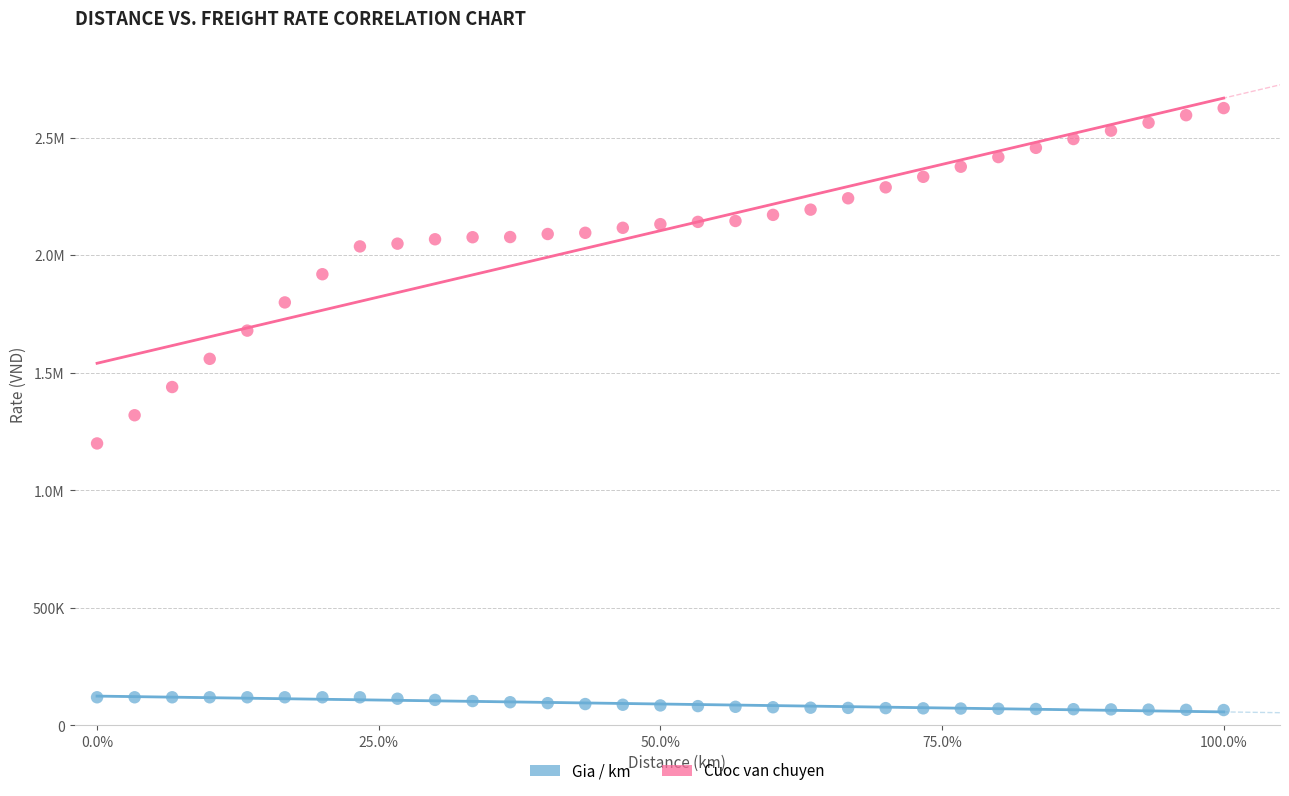

What are all the series names shown in the legend?

Gia / km, Cuoc van chuyen